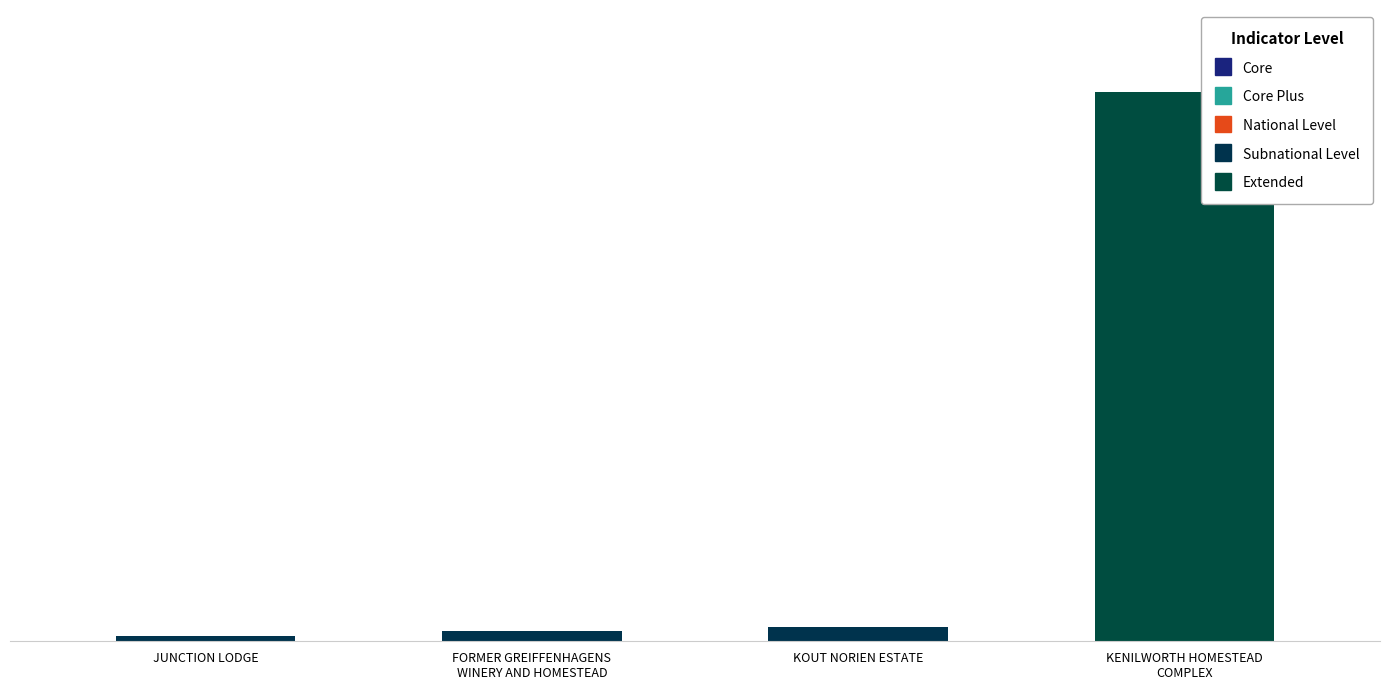

The chart shows a value of 354 at JUNCTION LODGE. True or false?

False